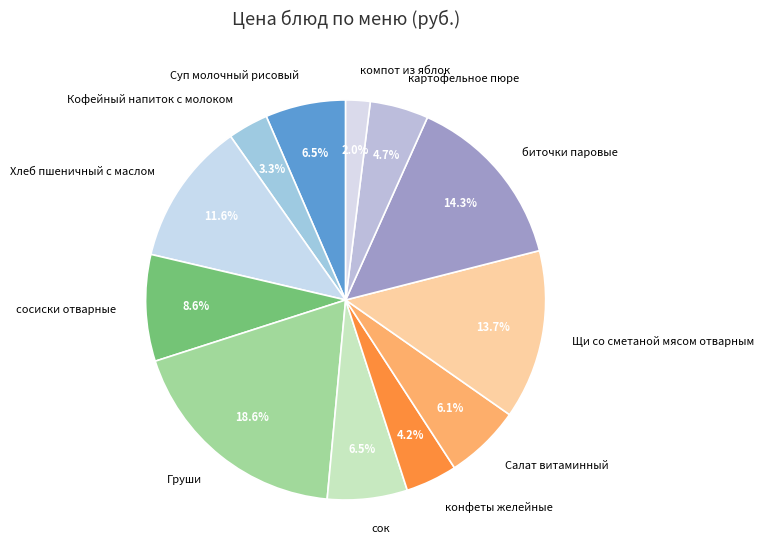

What is the ratio of the value at сок to the value at сосиски отварные?

0.8